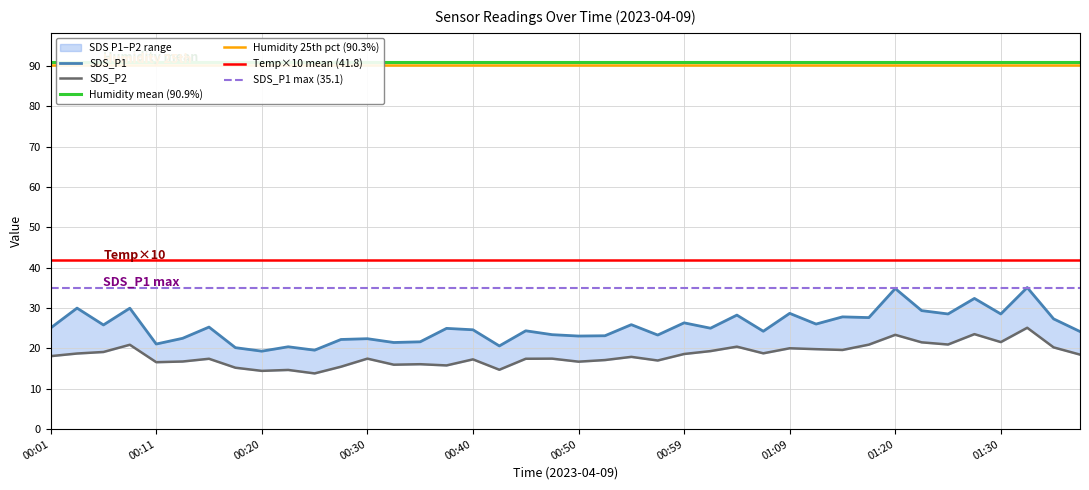

At 00:33, list the series in order from largest to smallest.

SDS_P1, SDS_P2